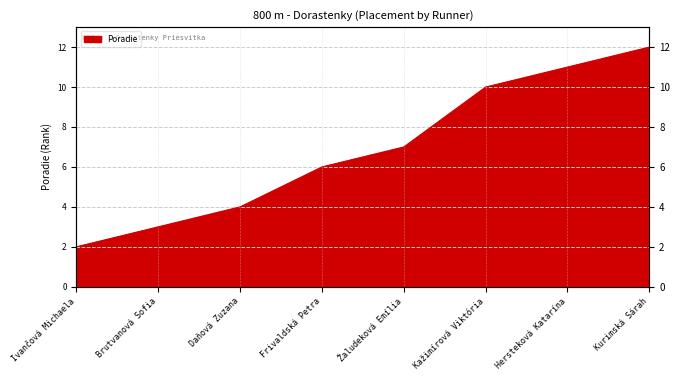

Which has a higher value, Žaludeková Emília or Kažimírová Viktória?

Kažimírová Viktória